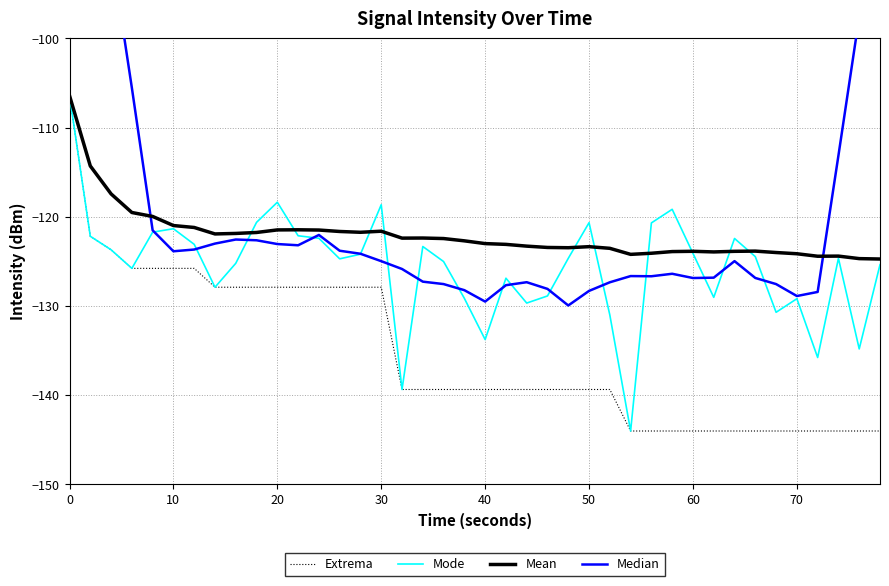

What is the maximum value for Extrema?

-106.4